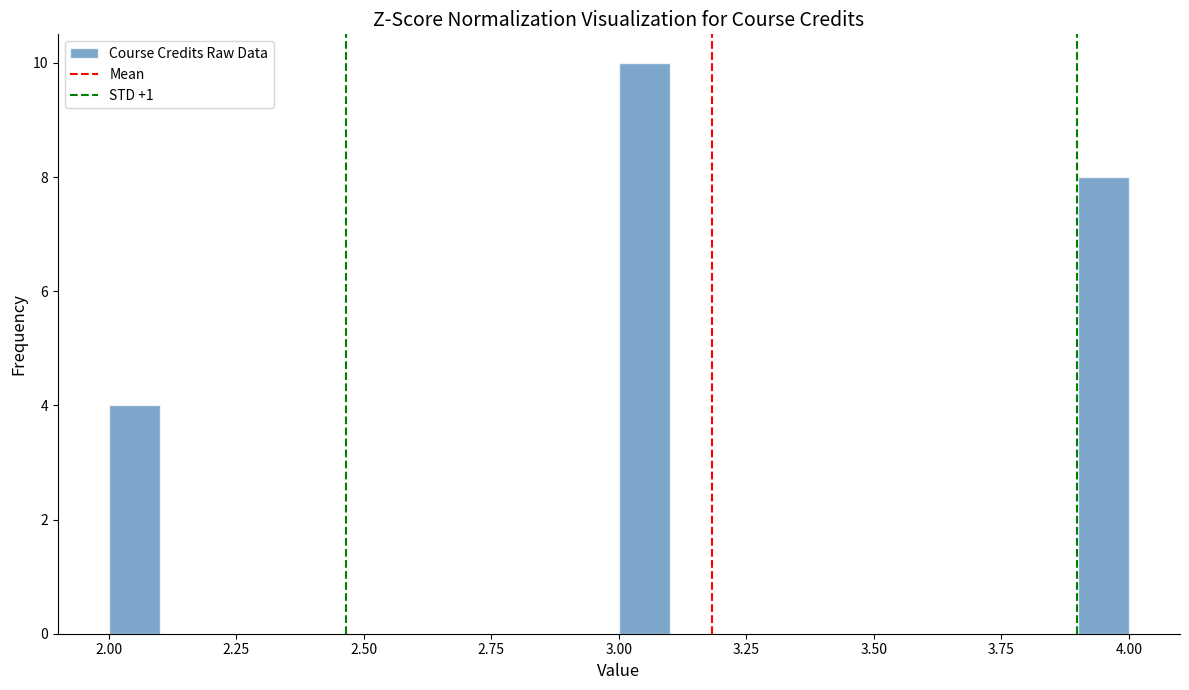

Around what value on the x-axis is the tallest bar? Give the approximate position of its centre, as read against the axis.

3.05